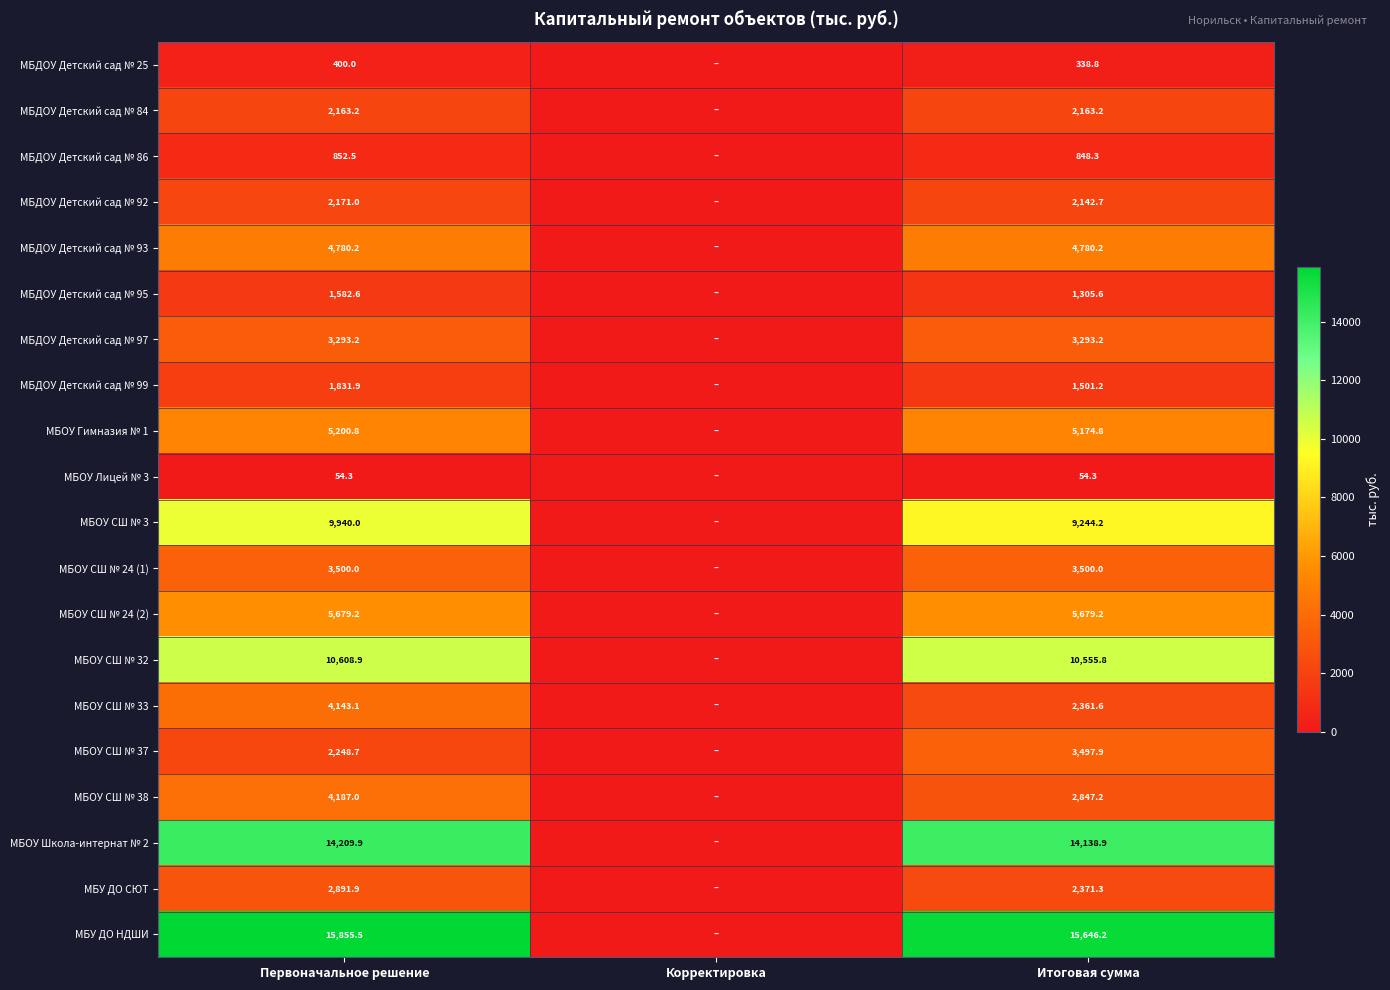

Is the value of МБДОУ Детский сад № 99 at Итоговая сумма greater than the value of МБОУ Гимназия № 1 at Итоговая сумма?

No